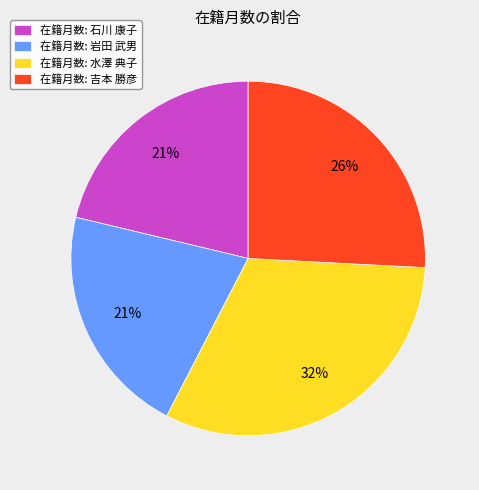

What is the largest slice in the pie chart?

在籍月数: 水澤 典子